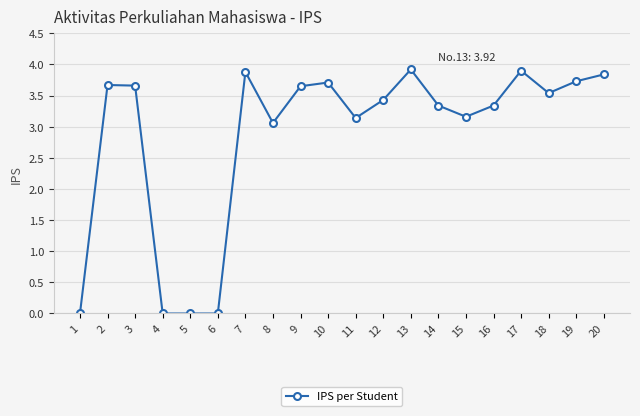

Where does the data first go above 3?

2